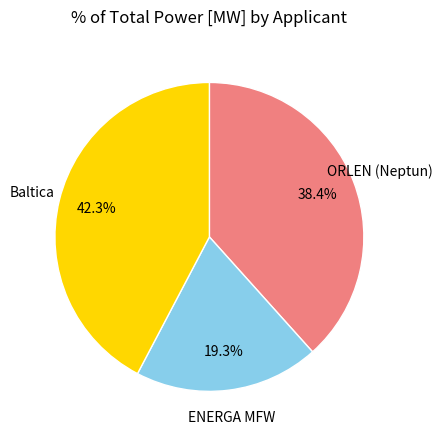

Is there any slice that represents more than half of the pie?

No